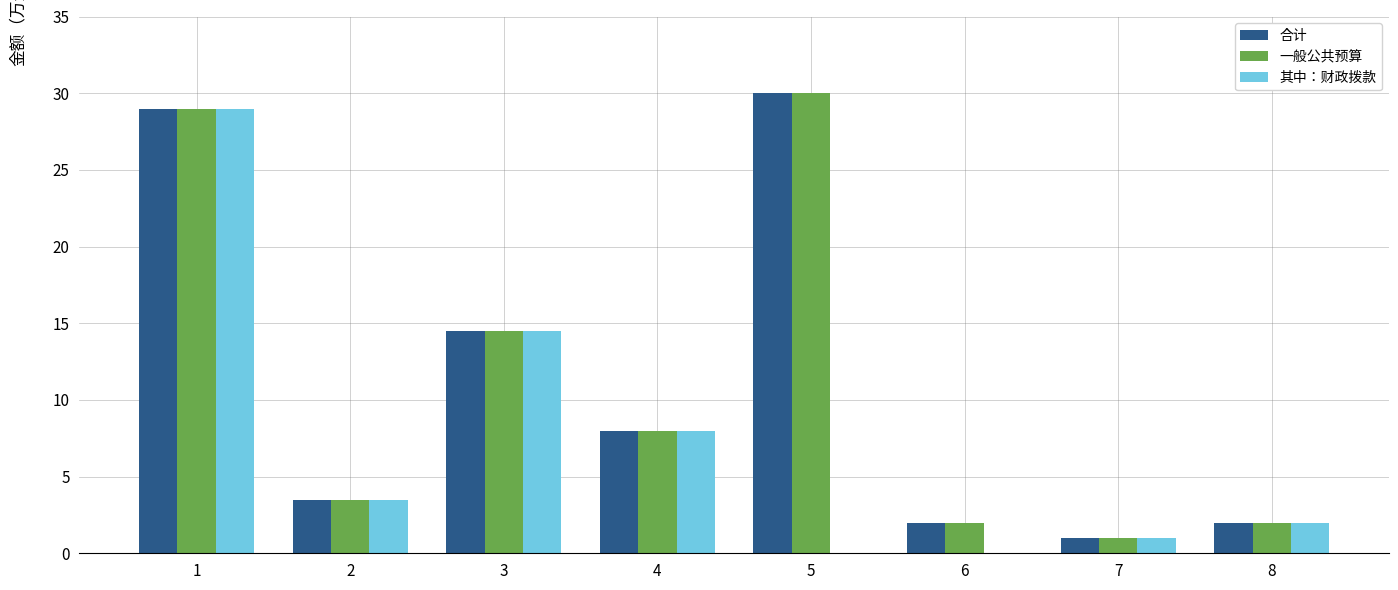

What is the spread (max minus min) of values at 5?

30.0